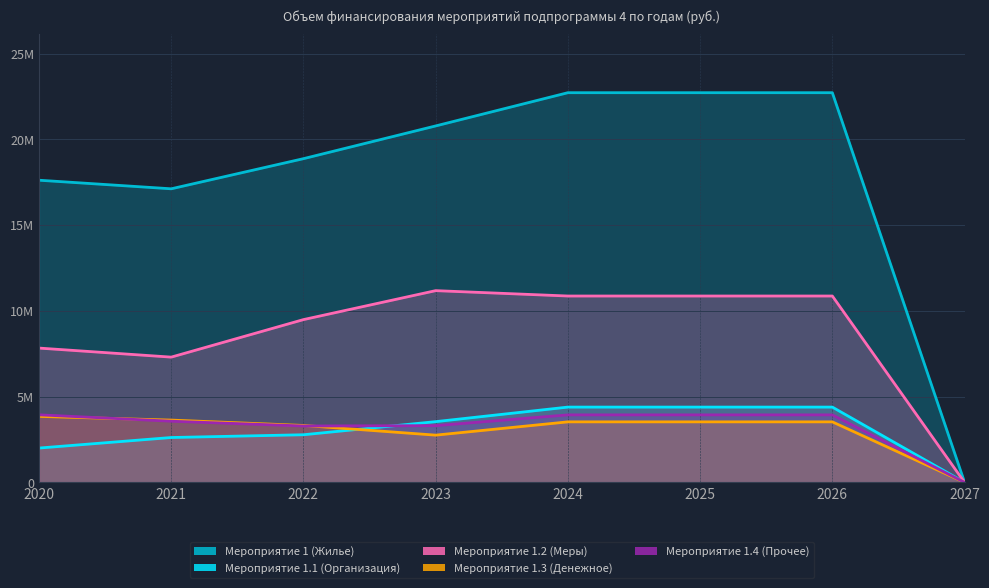

Reading left to right, list all the values displayed in this chart.

Мероприятие 1 (Жилье): 17614164	17113765	18870227	20778222	22716045	22716045	22716045	0
Мероприятие 1.1 (Организация): 2000572	2615527	2776407	3540234	4388719	4388719	4388719	0
Мероприятие 1.2 (Меры): 7828988	7301821	9488837	11176920	10863891	10863891	10863891	0
Мероприятие 1.3 (Денежное): 3846448	3630924	3318600	2754038	3528027	3528027	3528027	0
Мероприятие 1.4 (Прочее): 3938156	3565493	3286383	3307030	3935408	3935408	3935408	0